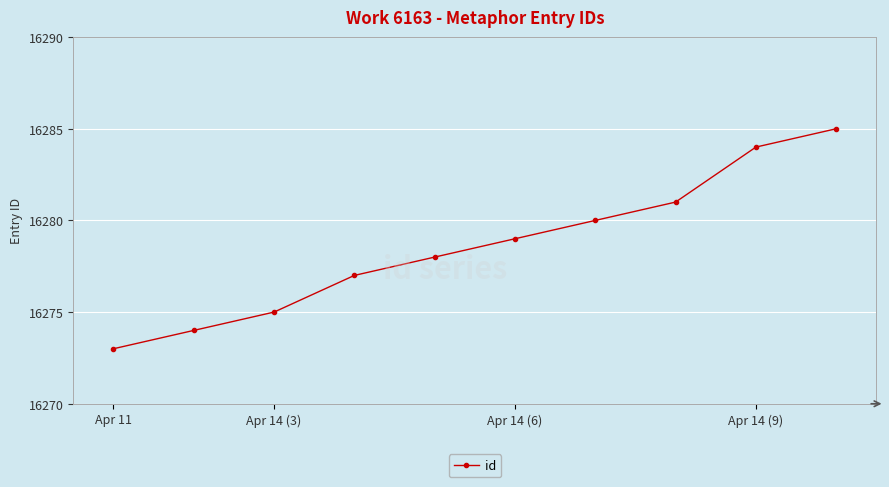

True or false: there are more than 2 points higher than both neighbors.

False